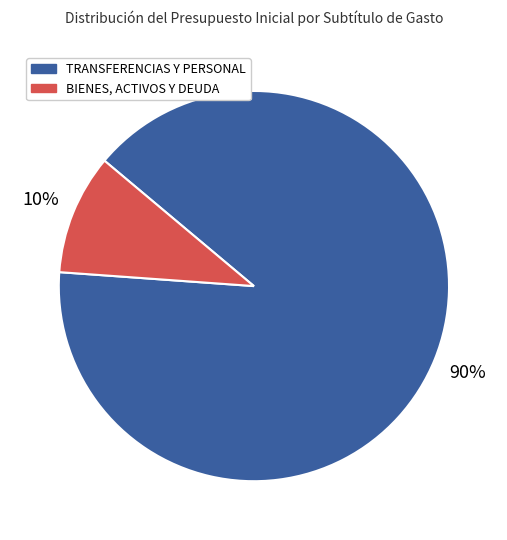

To the nearest percent, what is the average slice percentage?

50%